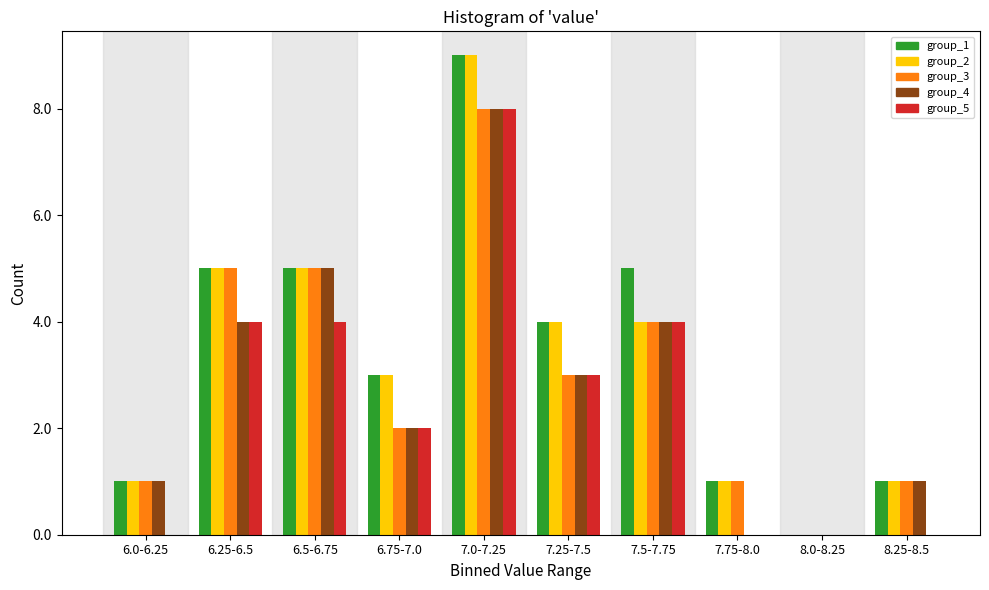

The group_5 series shows 4 at 7.0-7.25. True or false?

False